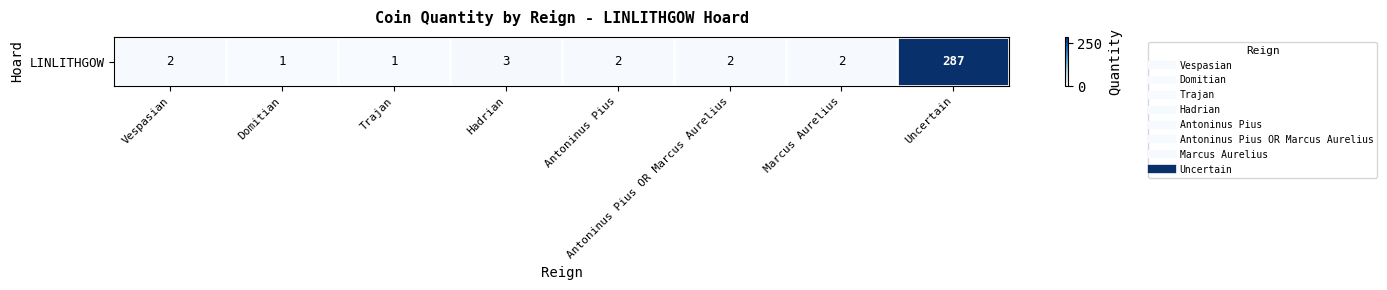

What value does the data have at Antoninus Pius OR Marcus Aurelius?

2